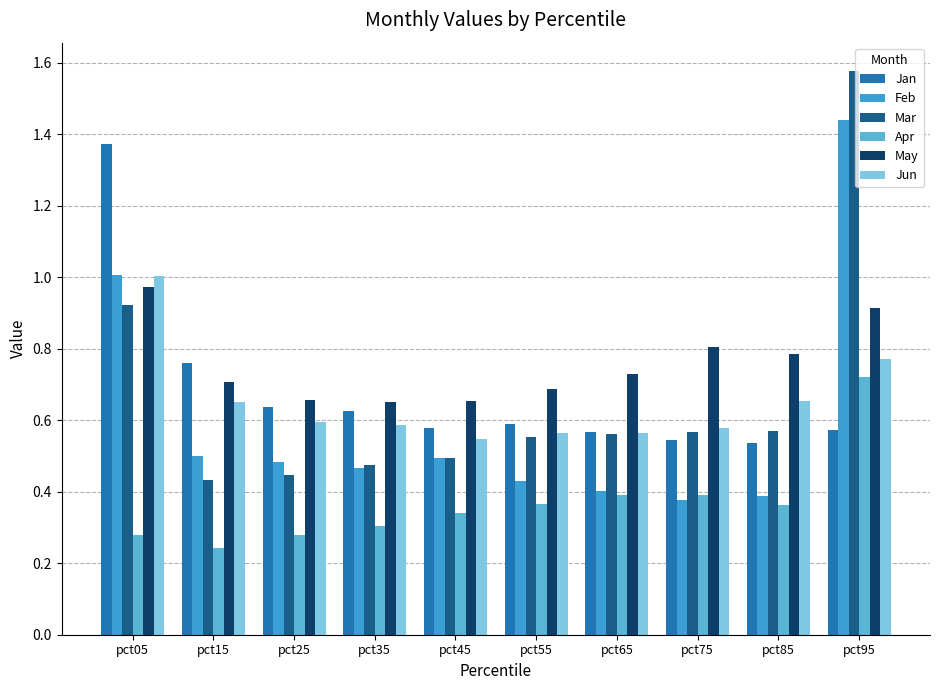

Which category has the lowest value across all series?

pct15